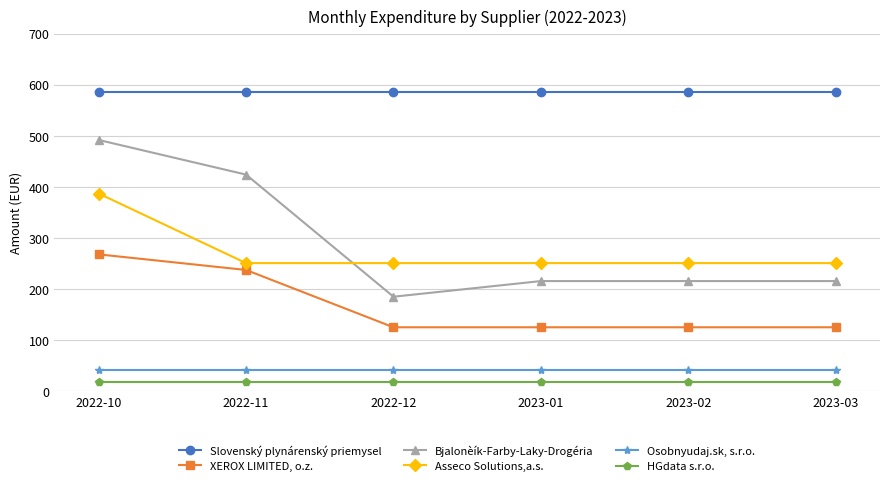

Which series has the largest total across all categories?

Slovenský plynárenský priemysel